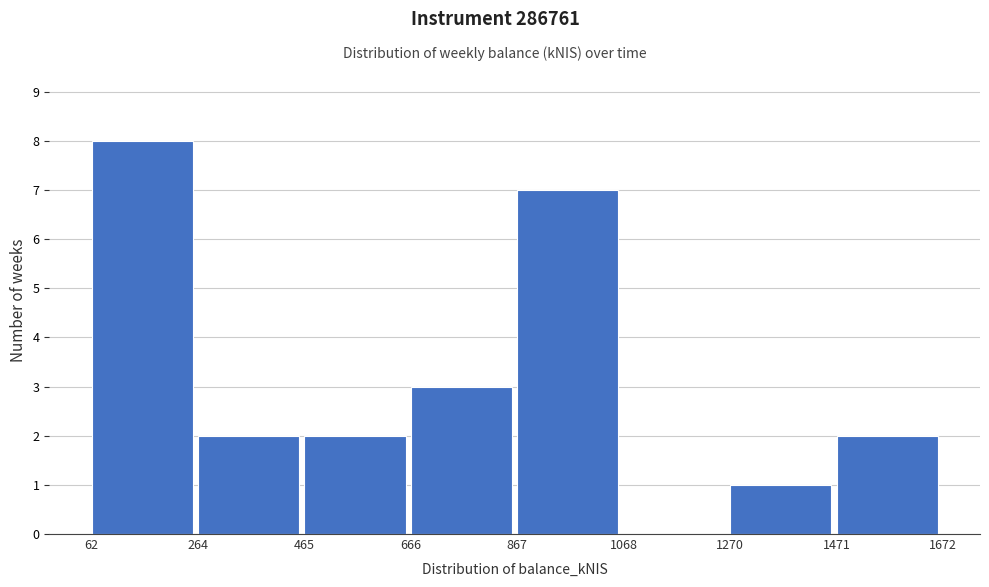

Reading left to right, transcribe this chart: for each bar, give the range it covers on the x-axis and its height. The values are not printed on the chart, so give them approximately, as read against the axis.

62 to 264: 8
264 to 465: 2
465 to 666: 2
666 to 867: 3
867 to 1068: 7
1068 to 1270: 0
1270 to 1471: 1
1471 to 1672: 2